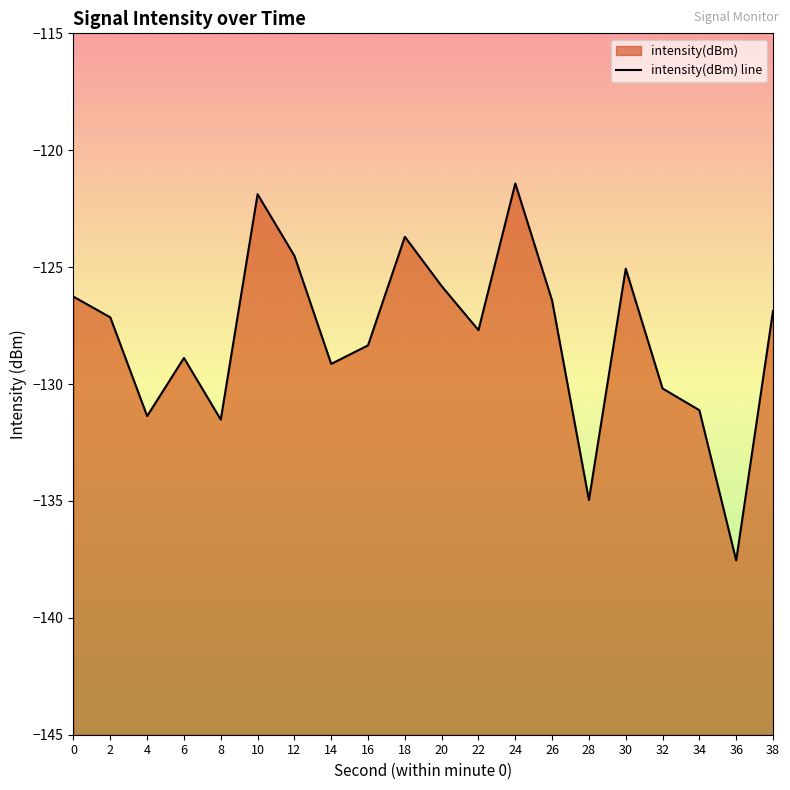

What is the difference between the maximum and second lowest values?

13.5